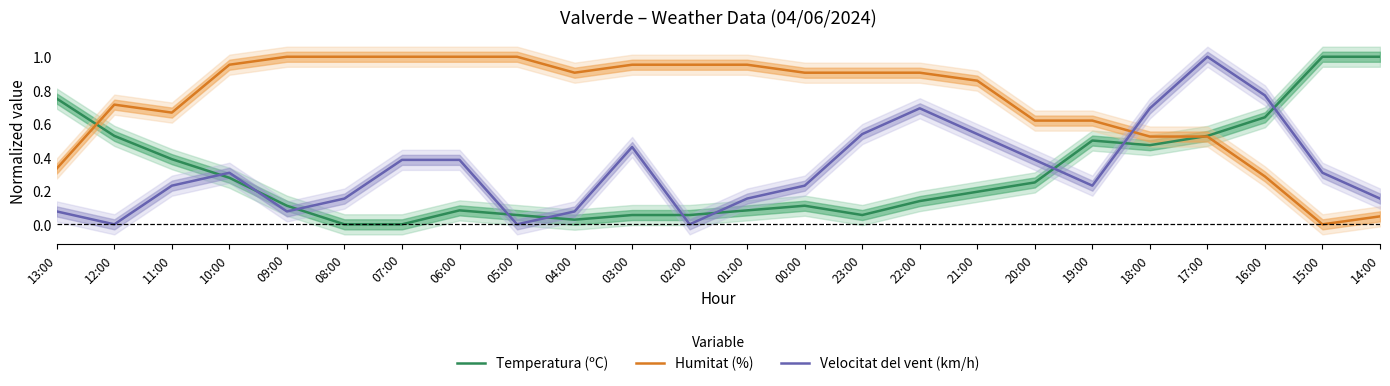

What is the value of the Humitat (%) point at the 14th from the left?

0.9